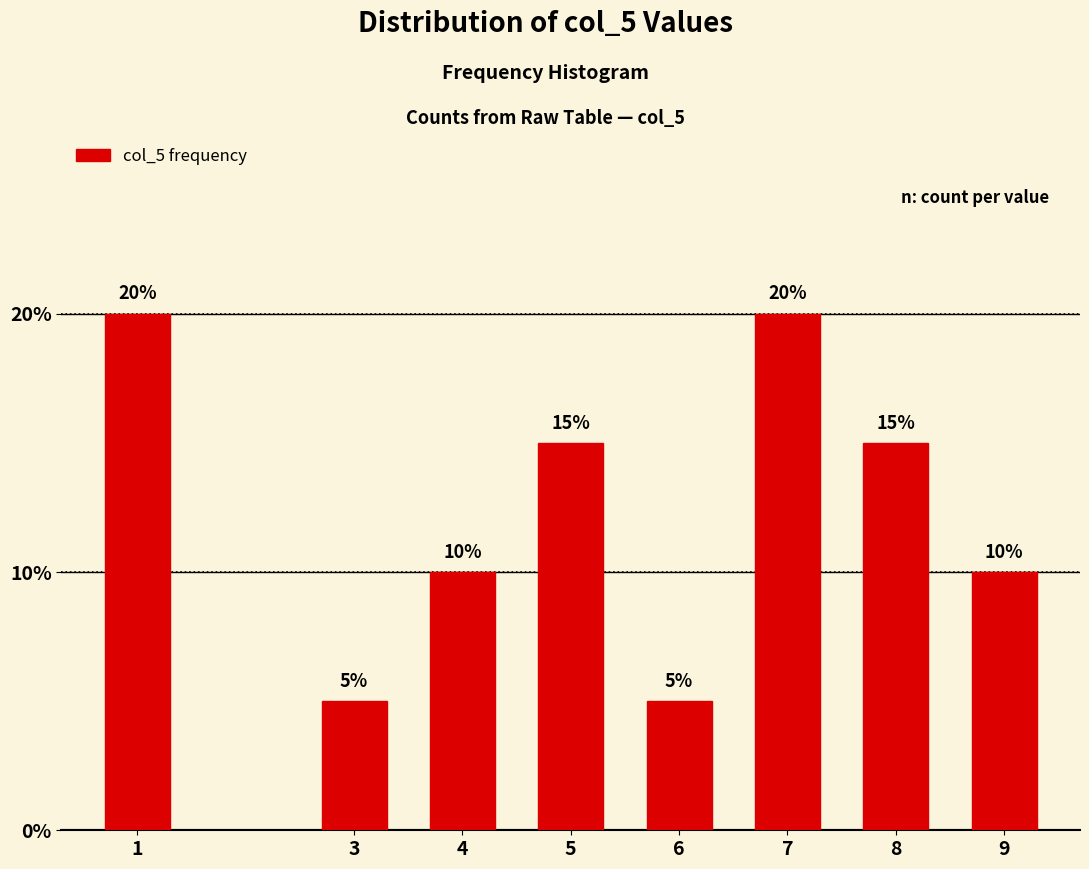

Reading left to right, what are all the values shown in this chart?

1=20	3=5	4=10	5=15	6=5	7=20	8=15	9=10